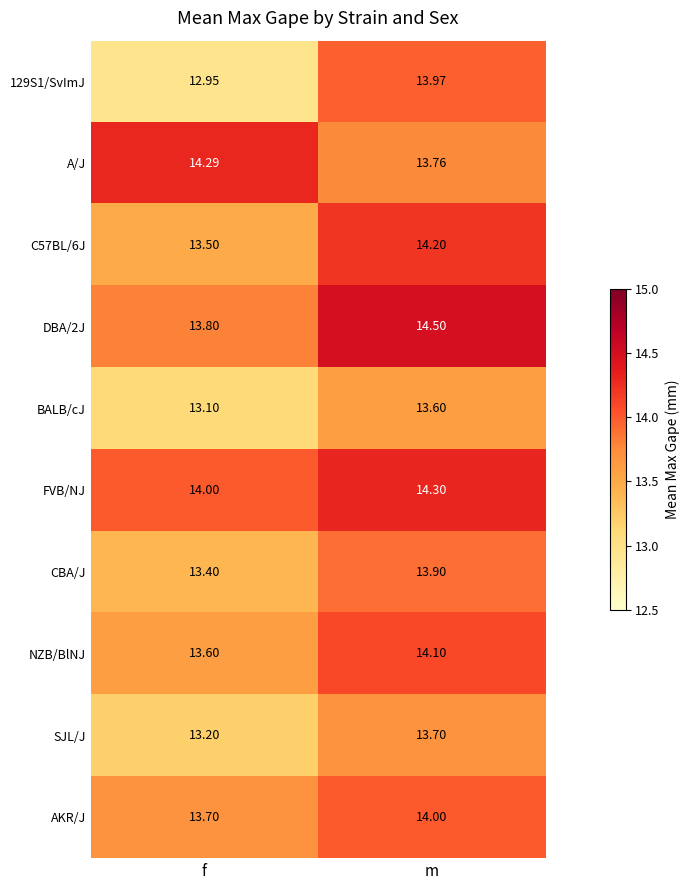

Which category has the highest value across all series?

m